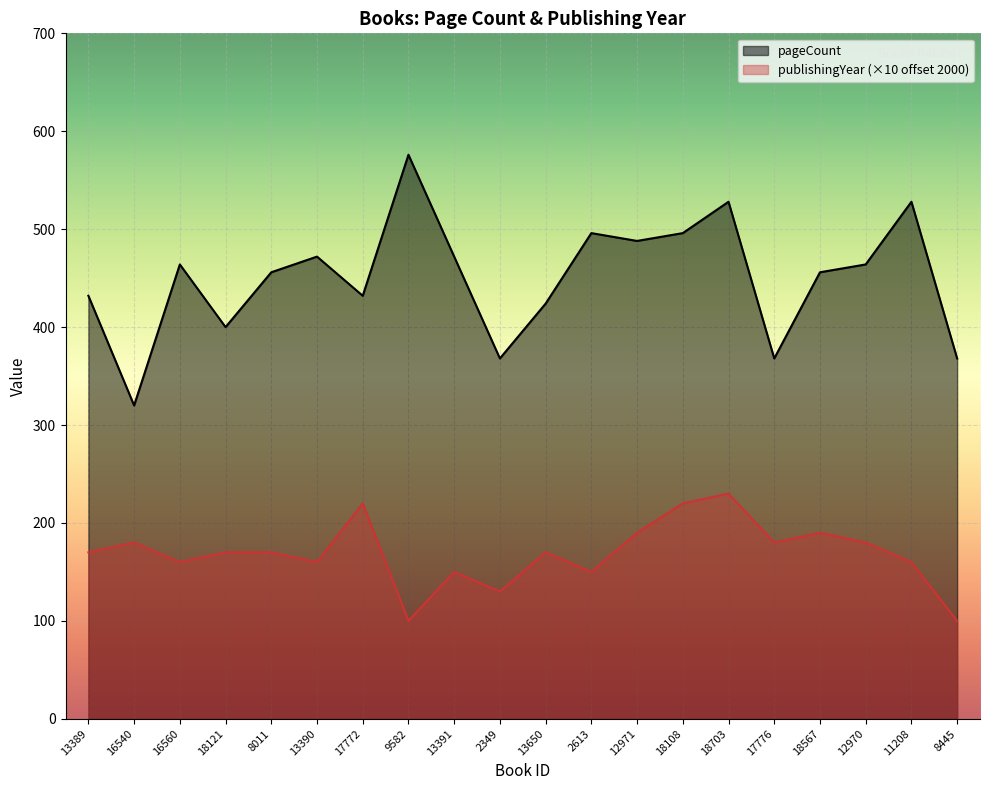

Is the value of pageCount at 13391 greater than the value of publishingYear at 18108?

Yes